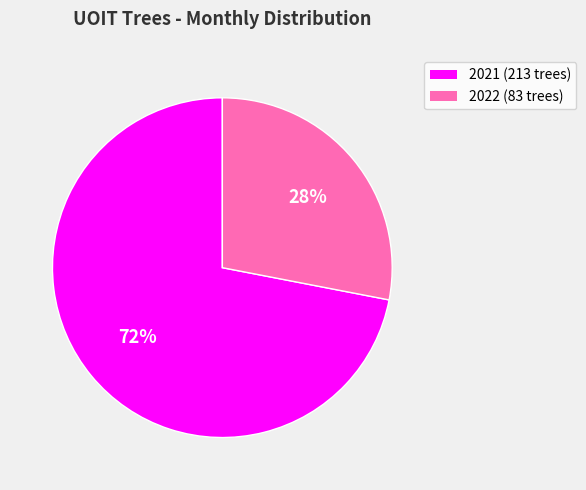

Is there any slice that represents more than half of the pie?

Yes